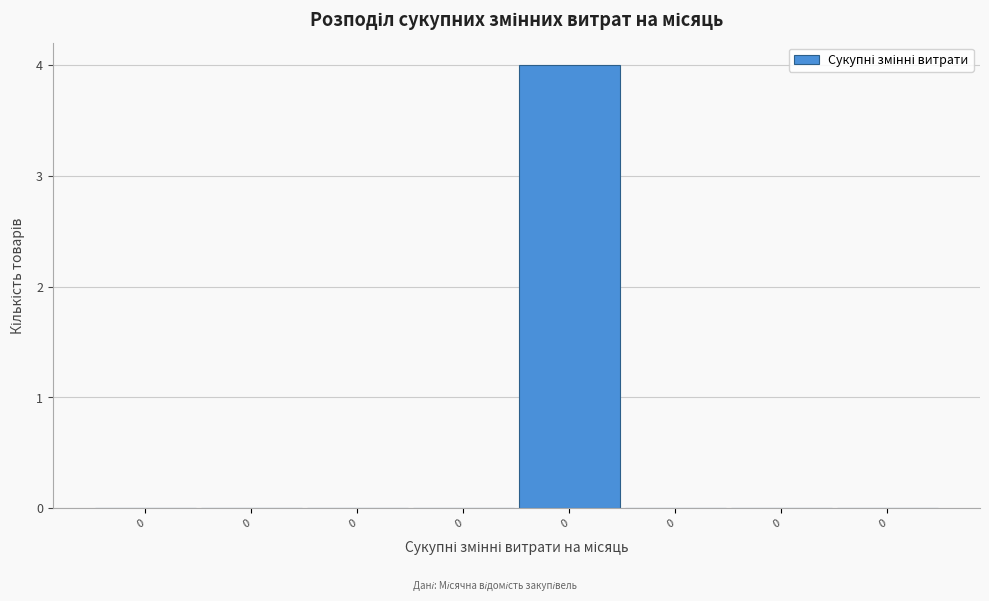

How many data points does each series have?

8